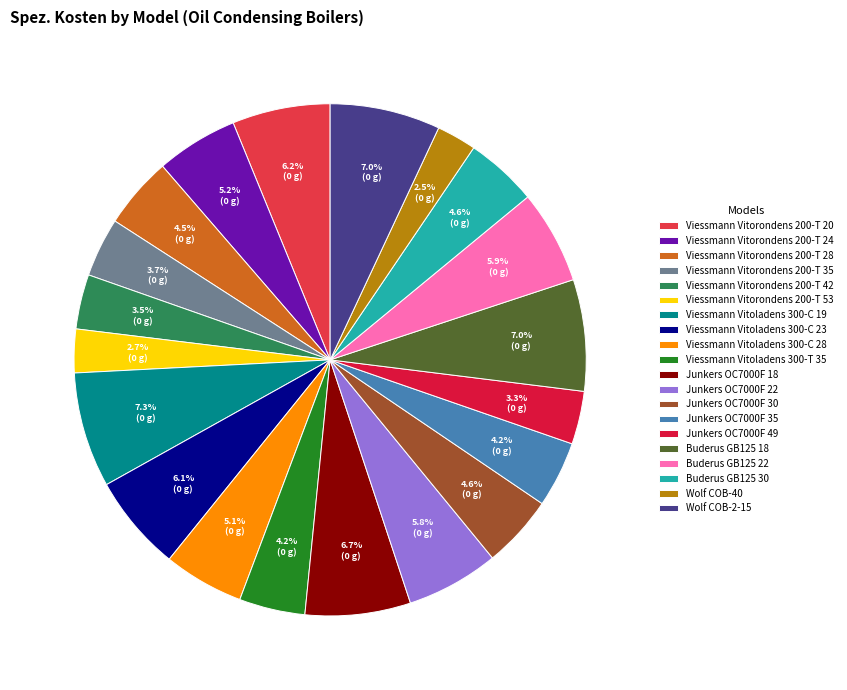

To the nearest percent, what percentage of the pie is Junkers OC7000F 30?

5%